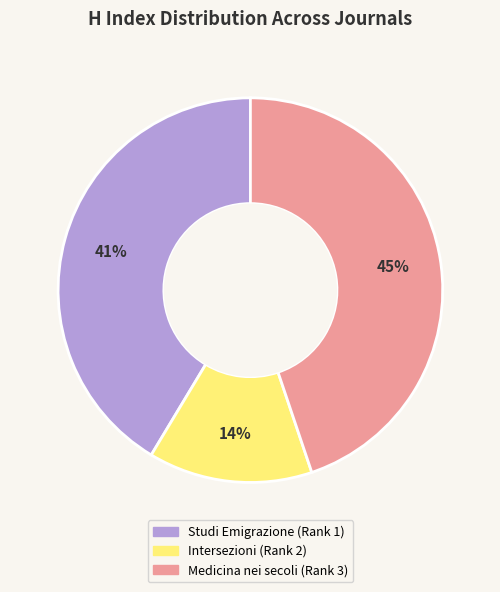

Combined, do Studi Emigrazione (Rank 1) and Medicina nei secoli (Rank 3) account for over 50%?

Yes